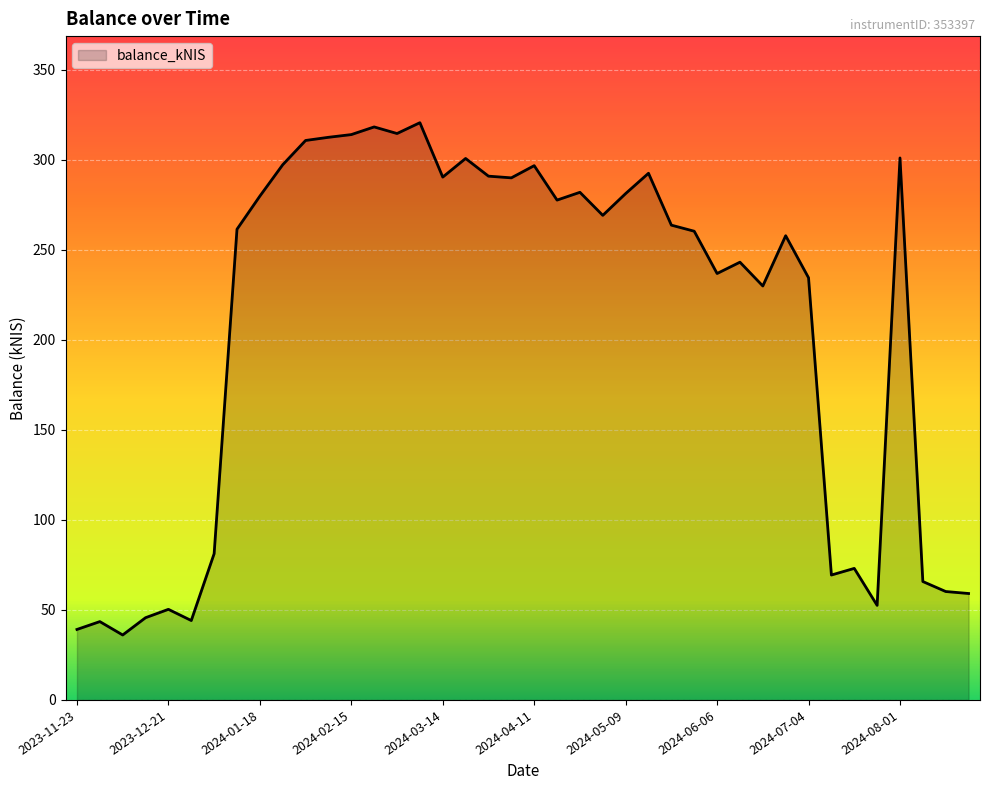

What is the difference between the maximum and minimum values?

284.4